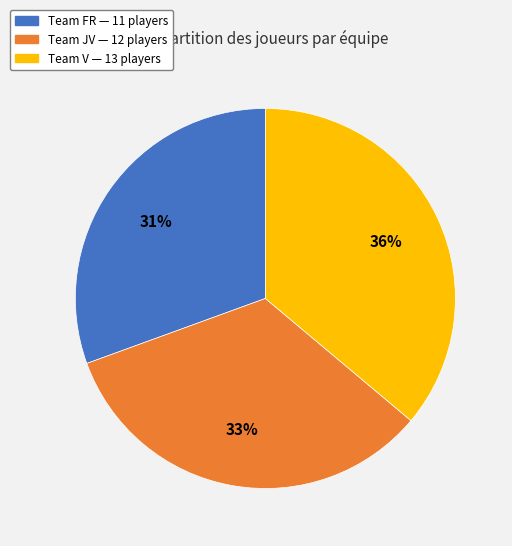

Does any single category account for the majority?

No